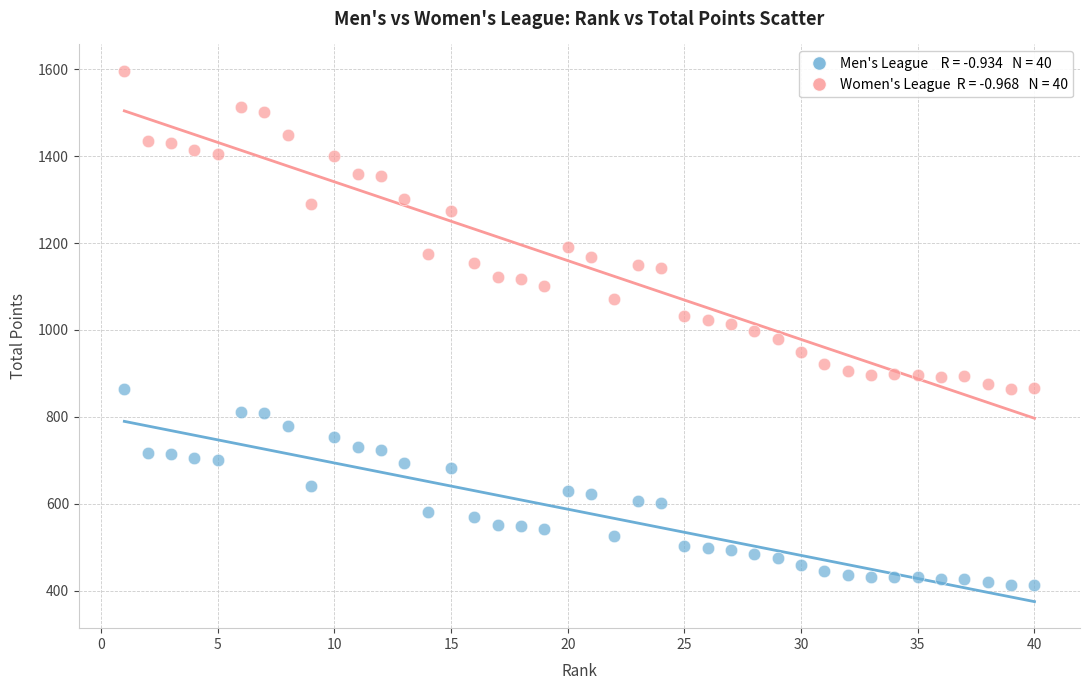

Across all data points, what is the range of Y values (max minus min)?

1183